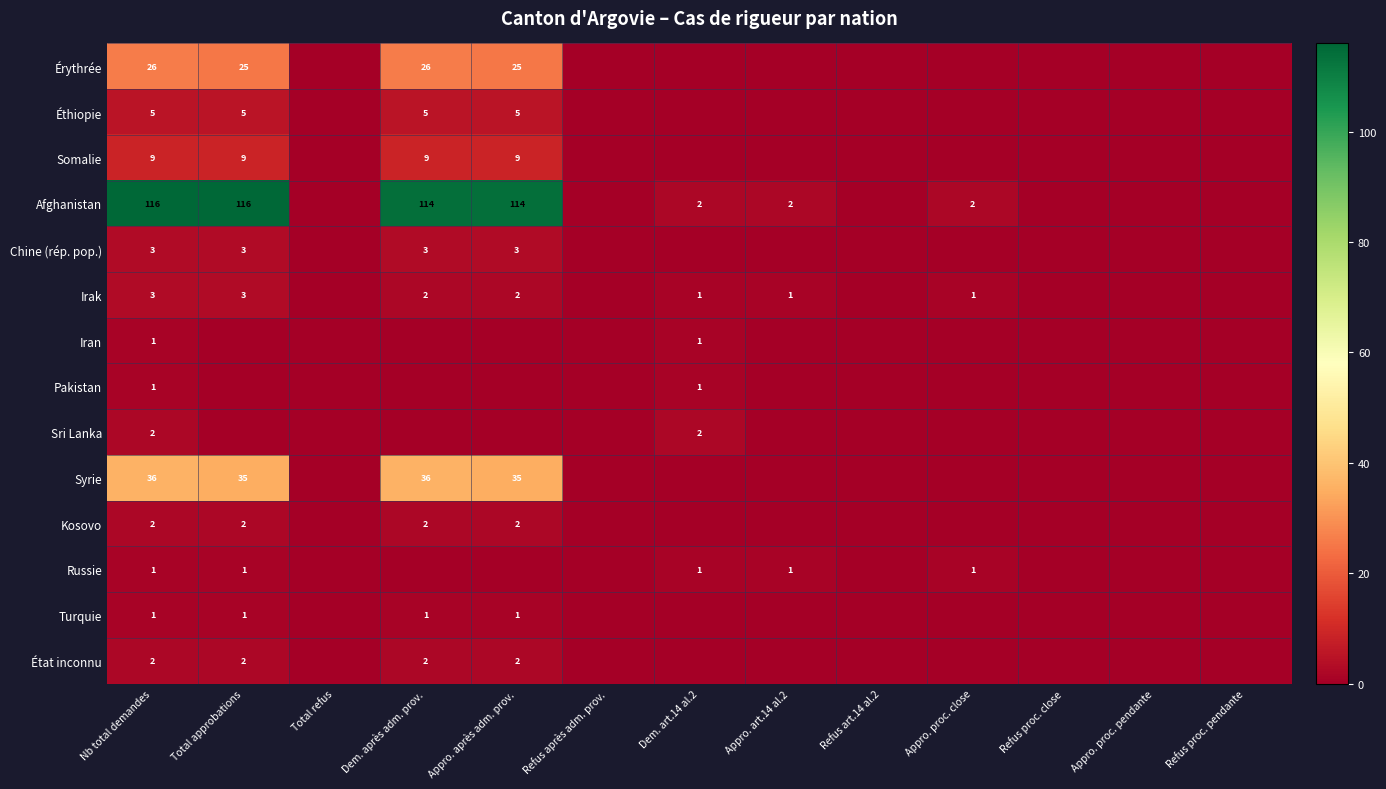

The Somalie series shows 9 at Appro. après adm. prov.. True or false?

True